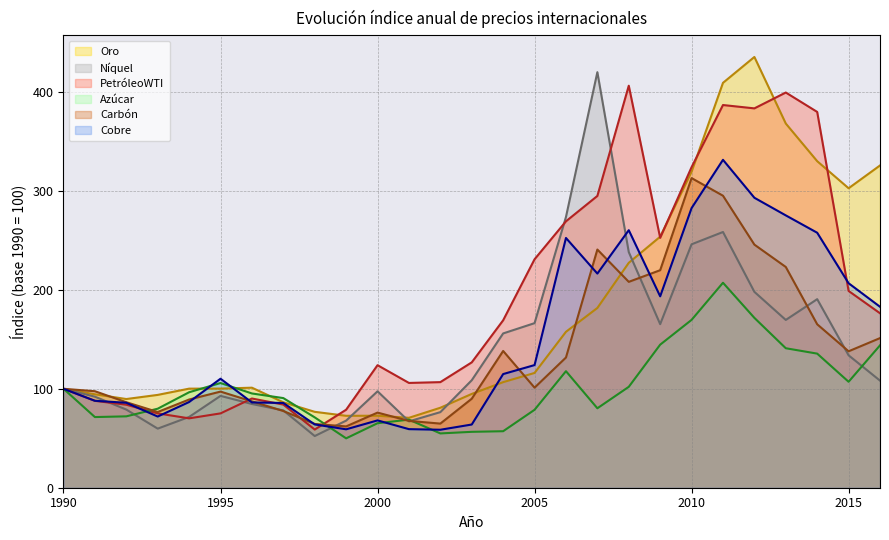

True or false: Níquel and Cobre cross at least once.

True